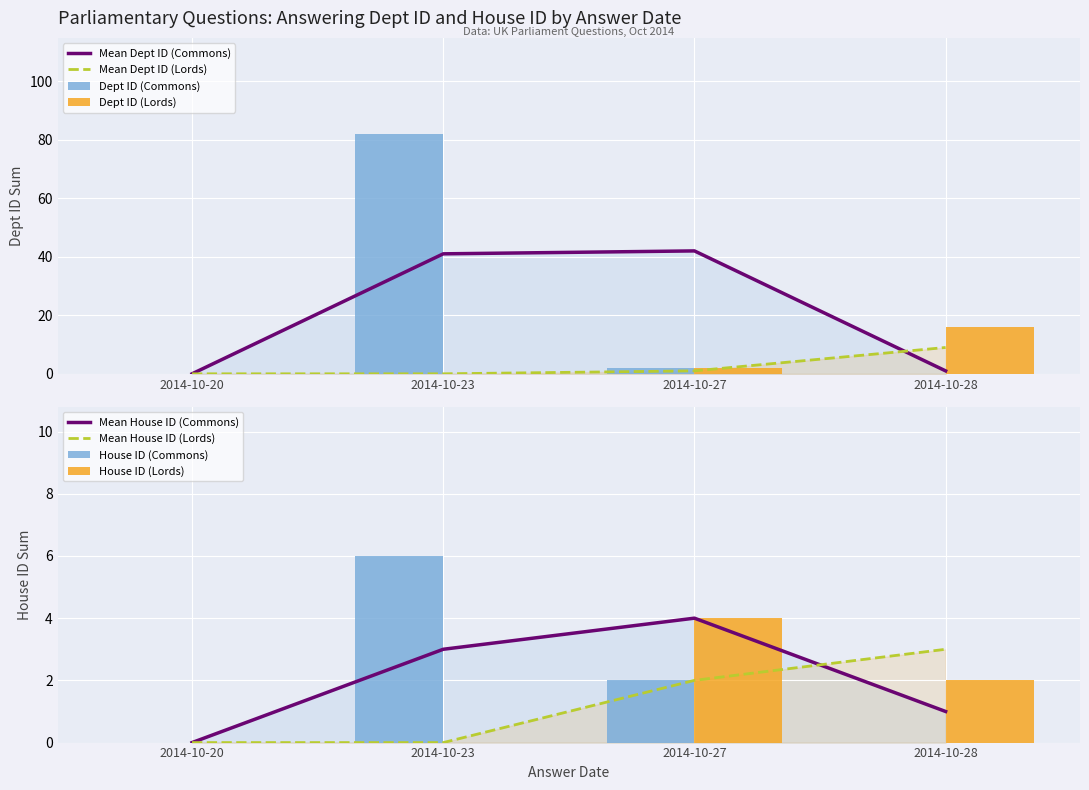

True or false: house id (House of Lords) has a value of 3 at 2014-10-27.

False